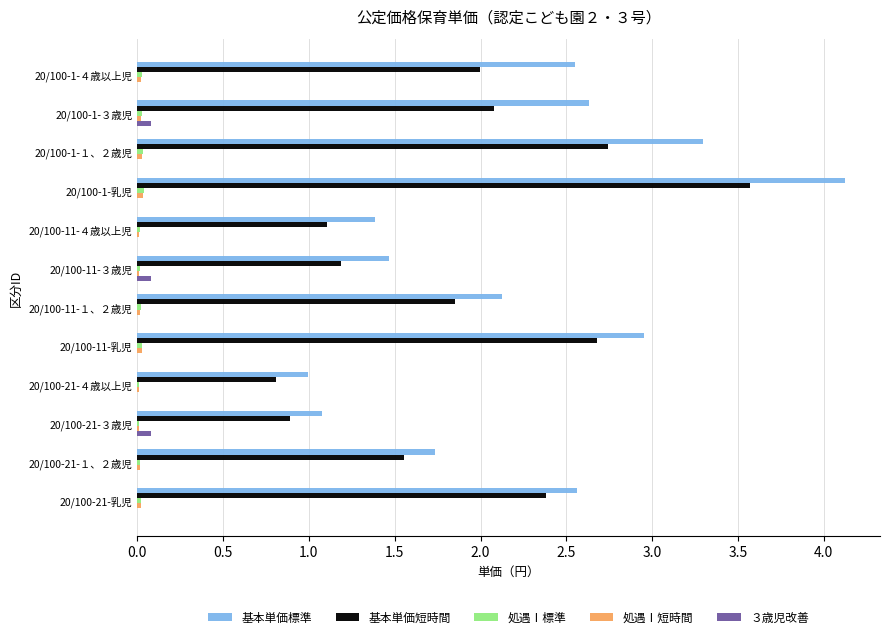

What is the greatest value displayed?

4.1